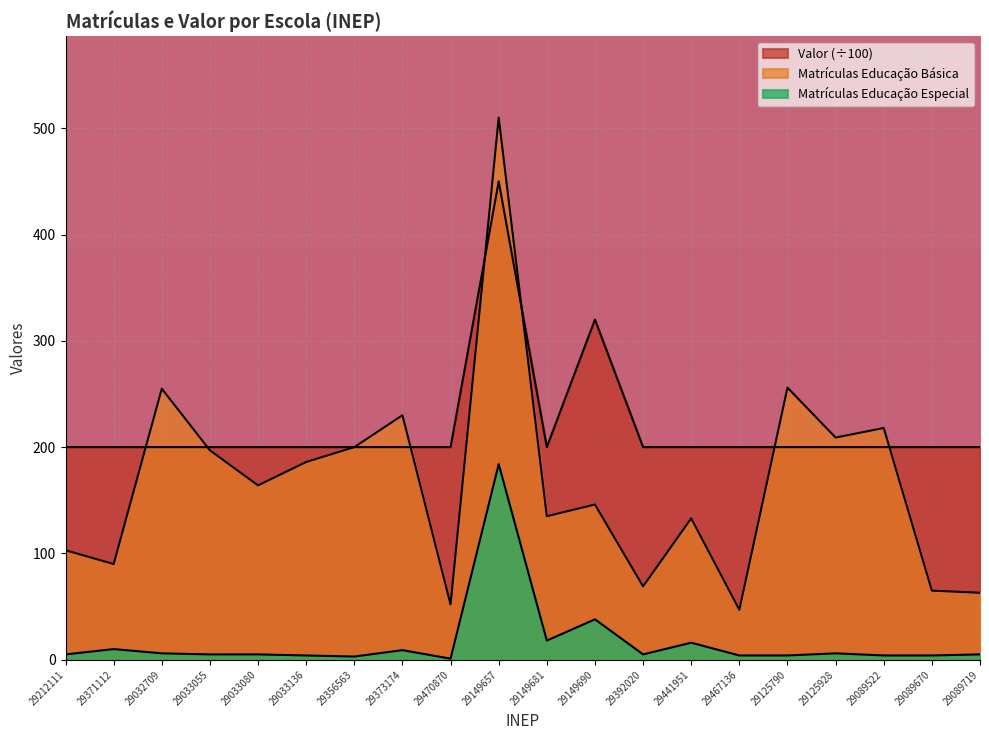

True or false: Matrículas Educação Especial and Valor cross at least once.

False